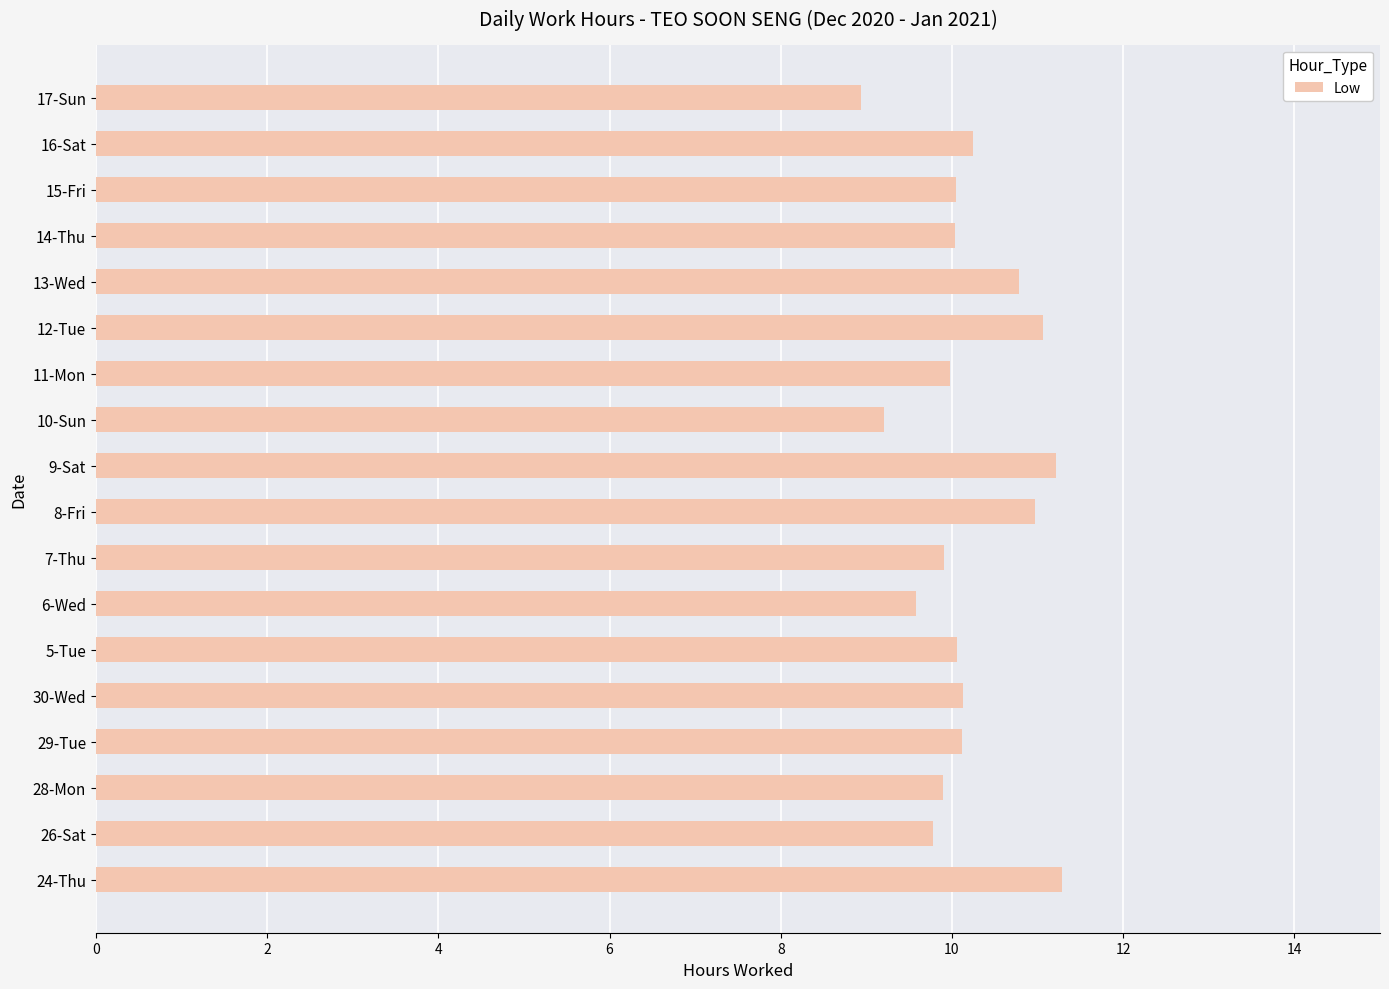

What is the maximum value shown in the chart?

11.3